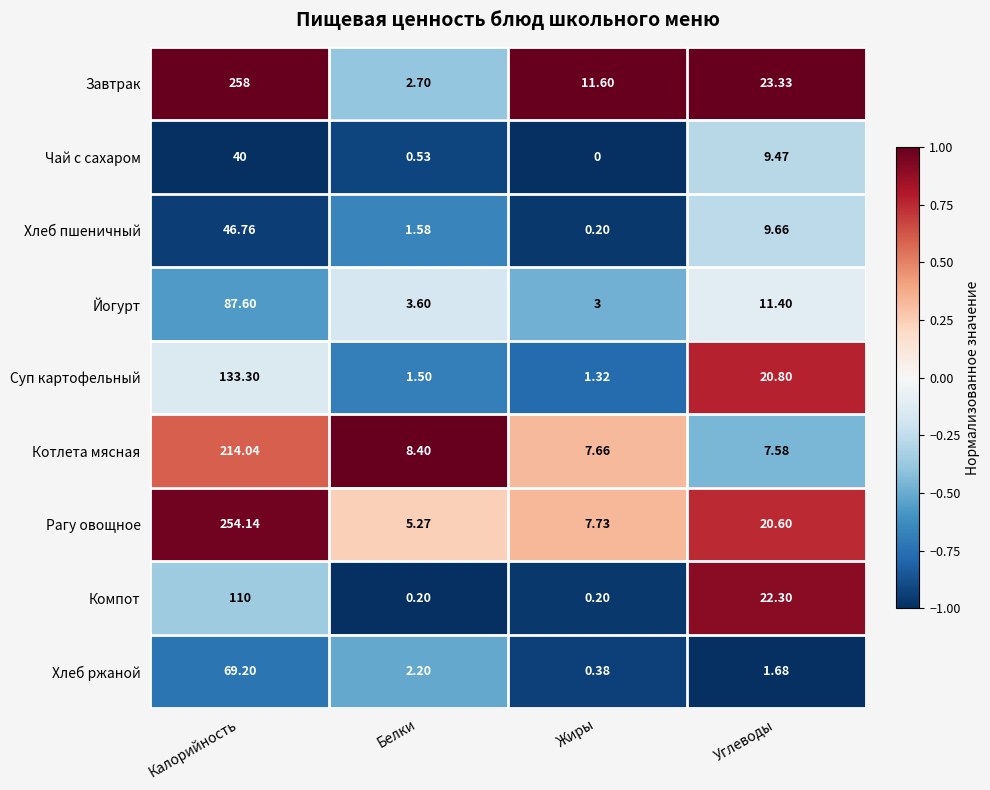

At how many categories does at least one series exceed 0?

4